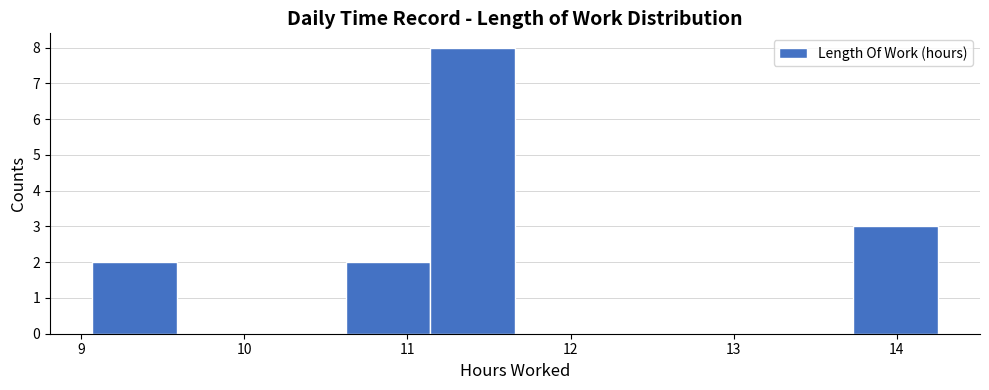

How tall is the bar that spans 11.1 to 11.7 on the x-axis? Neither the bar edges nor the heights are printed on the chart, so give them approximately, as read against the axes.

8